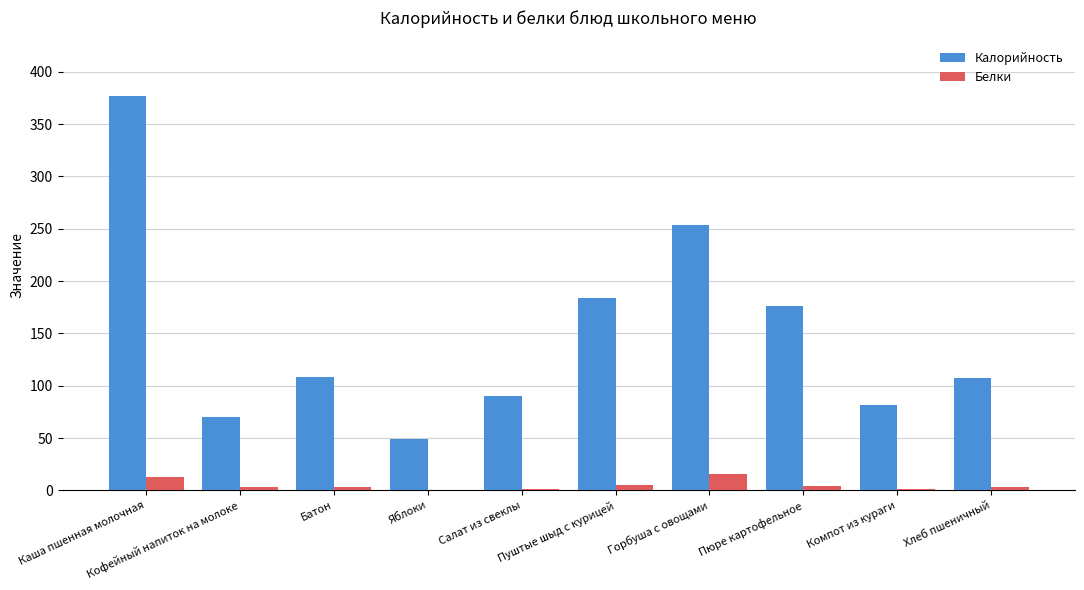

Which series has the largest total across all categories?

Калорийность